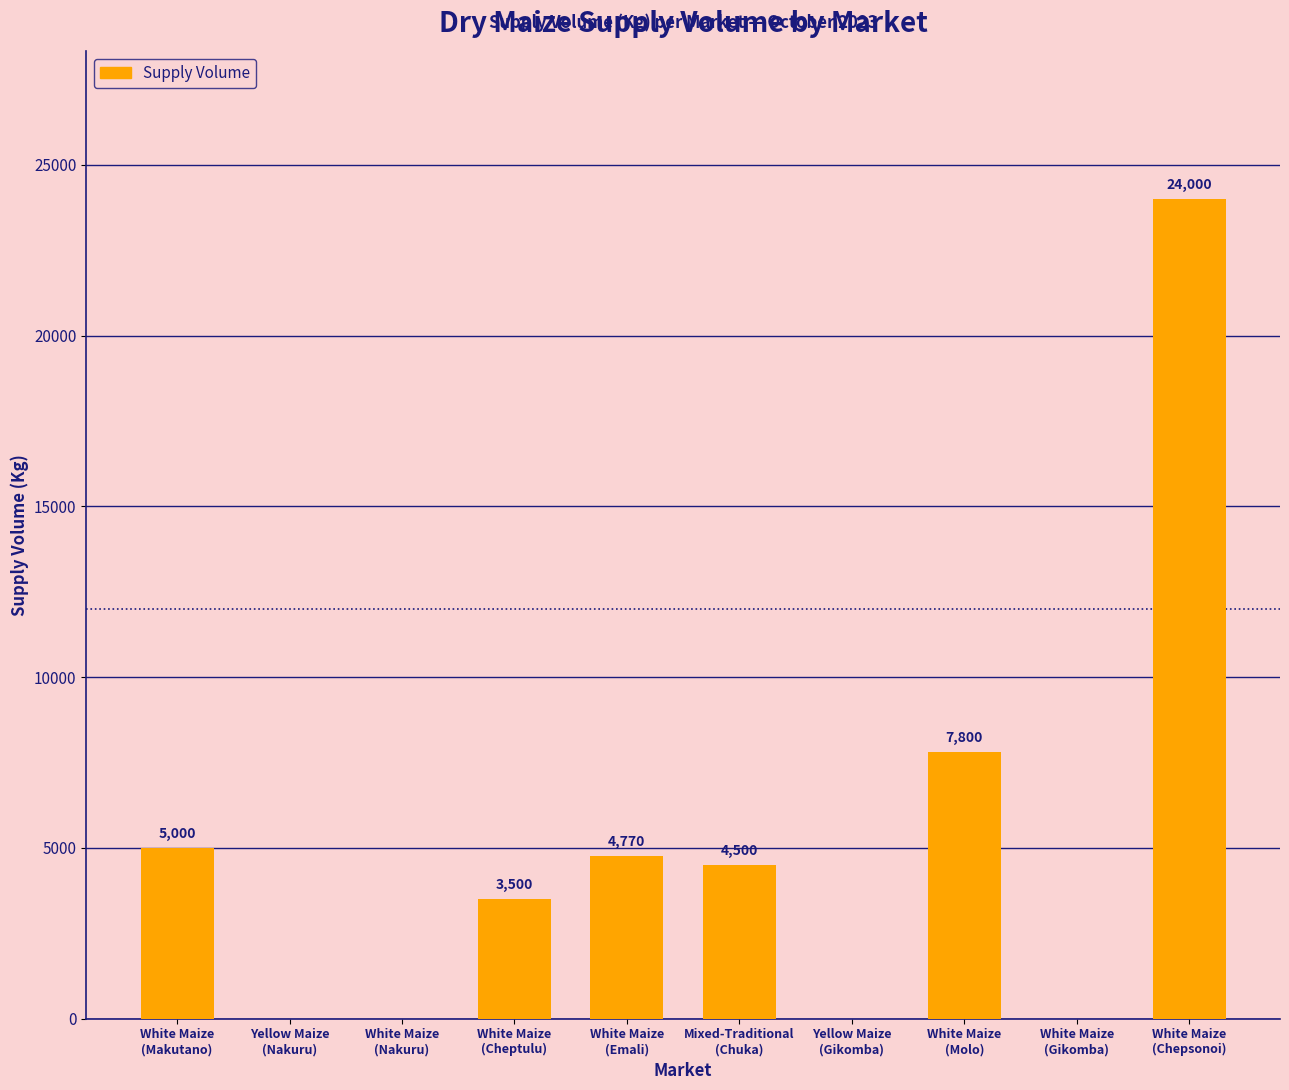

What is the average value?

4957